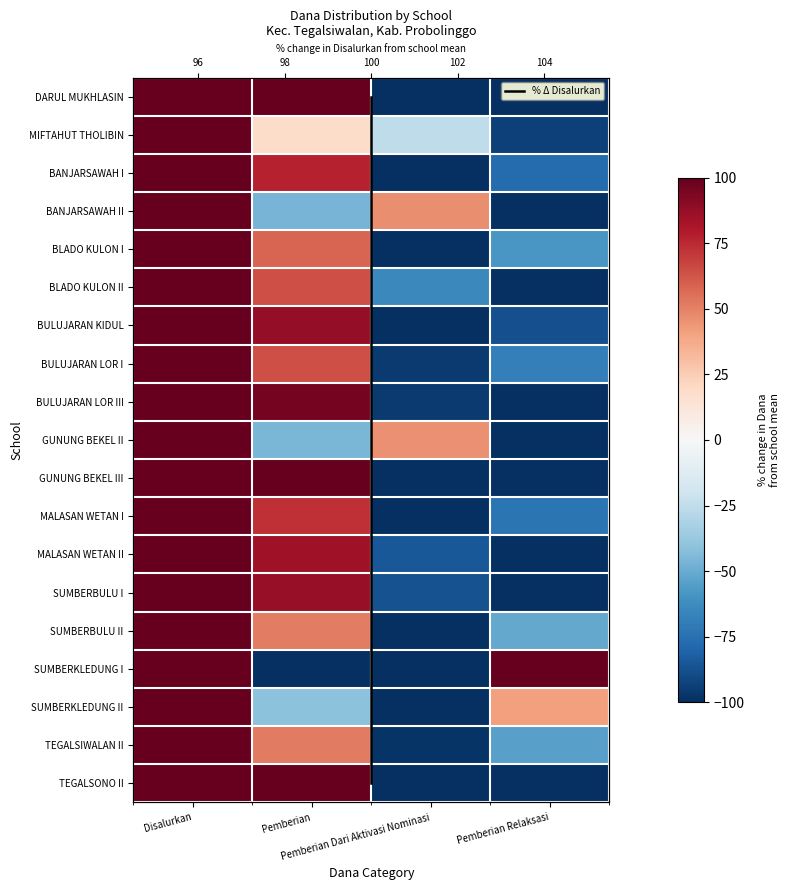

Read the SD NEGERI BLADO KULON I value at Disalurkan.

100.0